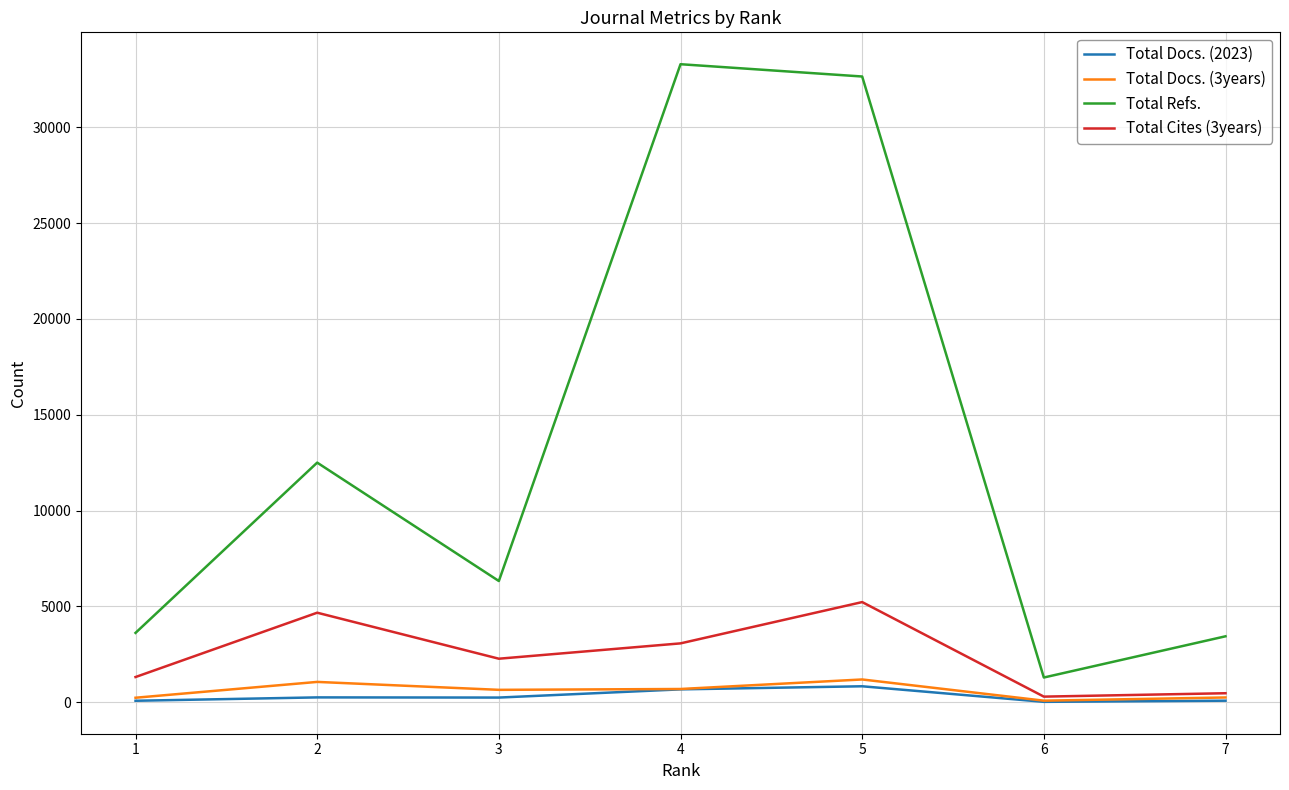

What is the difference between the highest and lowest values at 3?

6080